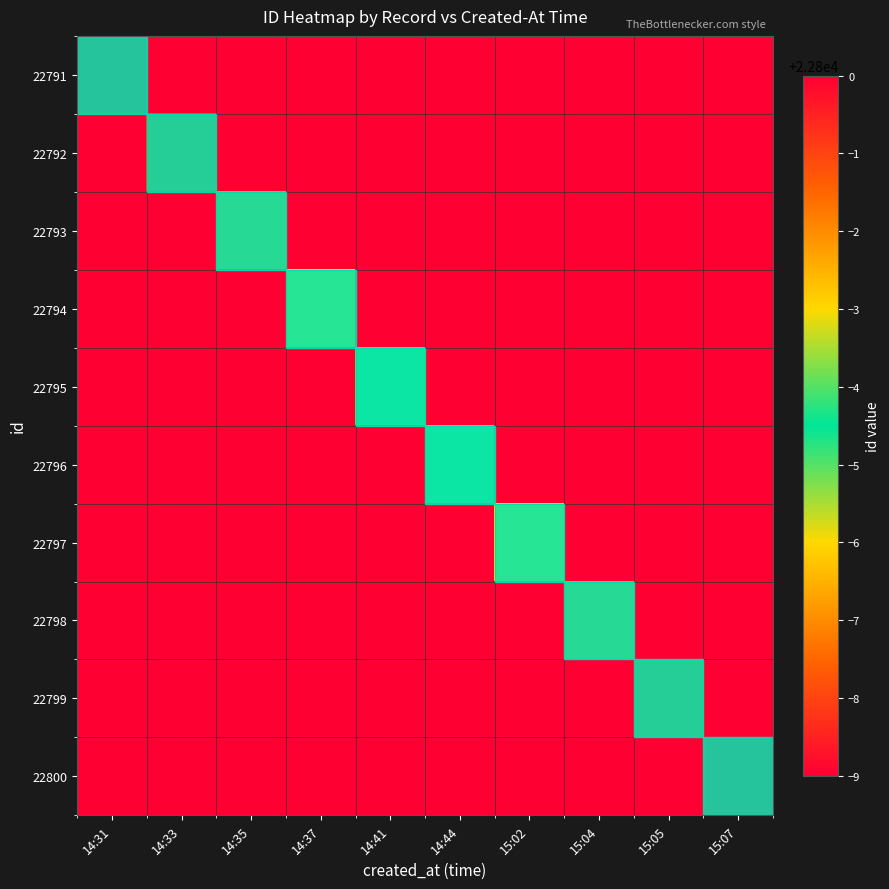

Which has a higher value, 14:37 or 14:35?

14:37